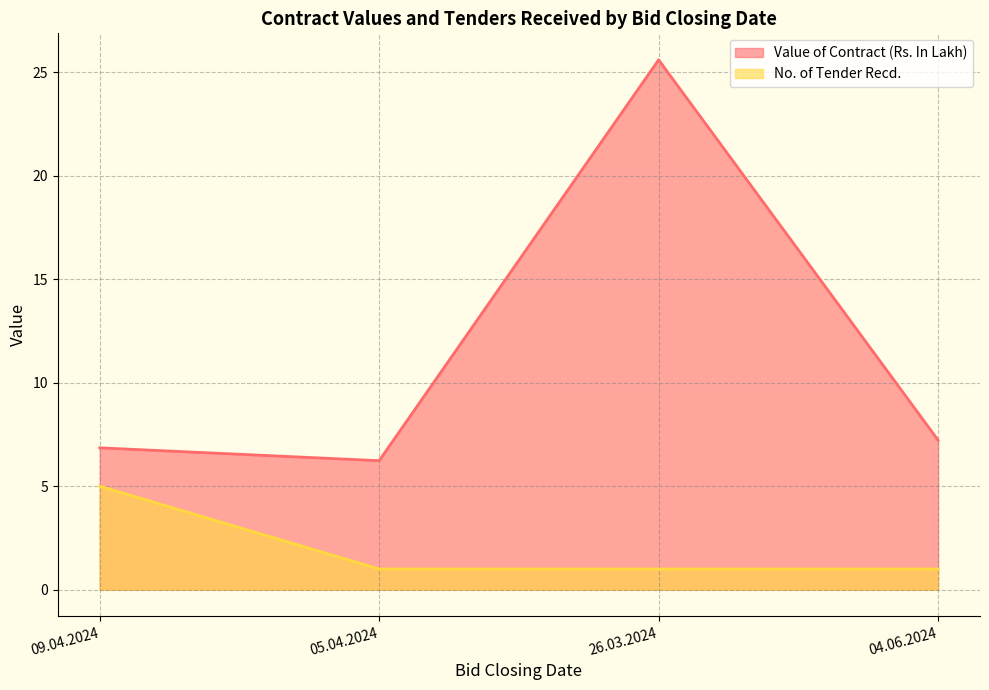

Is the value of No. of Tender Recd. at 26.03.2024 greater than the value of Value of Contract (Rs. In Lakh) at 09.04.2024?

No